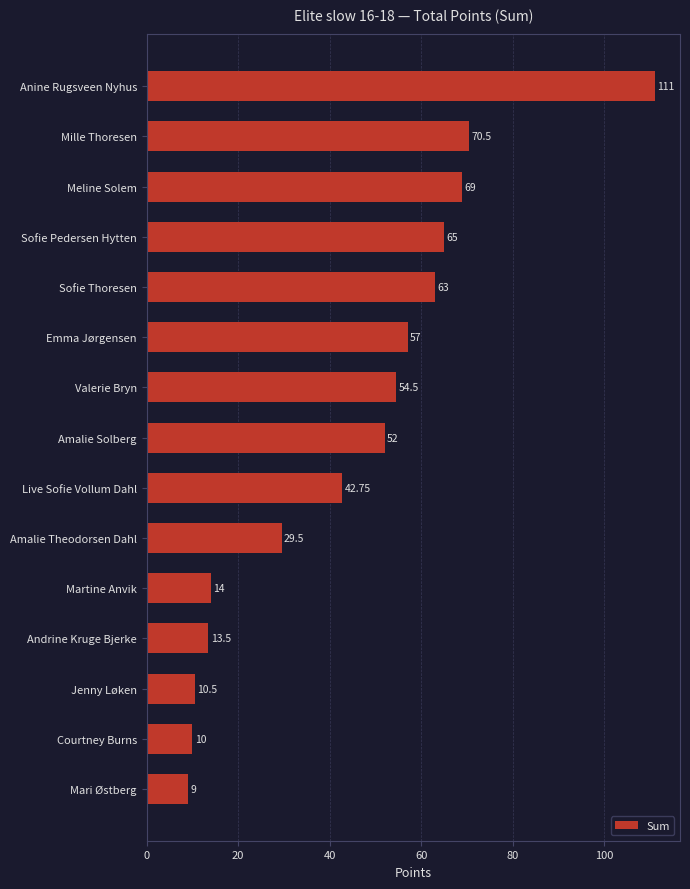

What is the label of the 13th bar from the top?

Jenny Løken